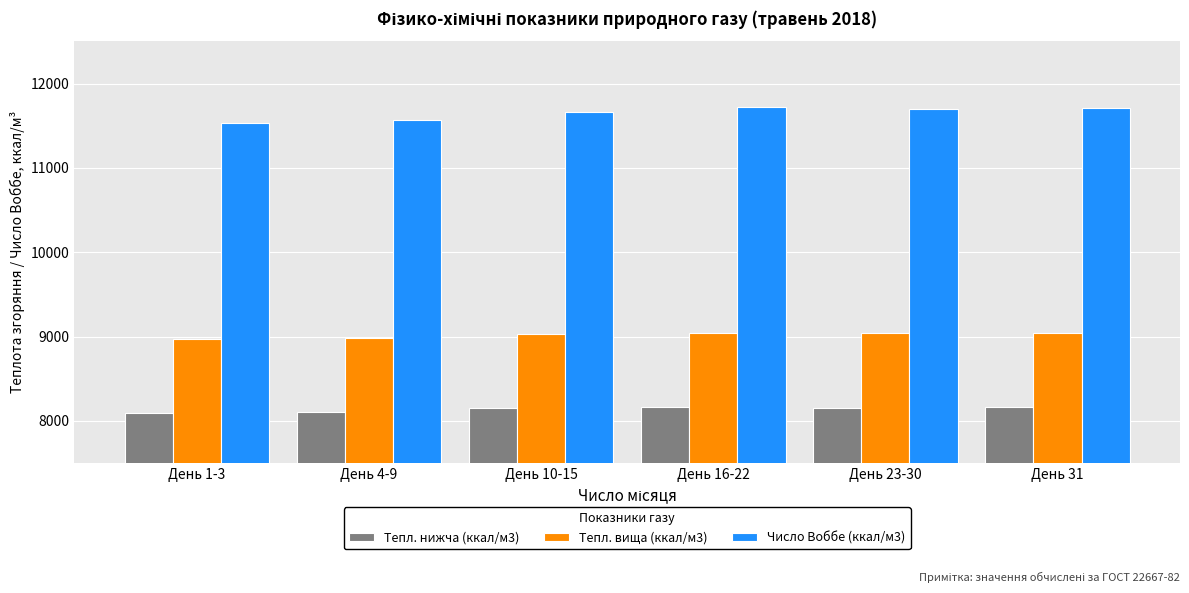

How many values in the Тепл. вища (ккал/м3) series are below 9037?

3